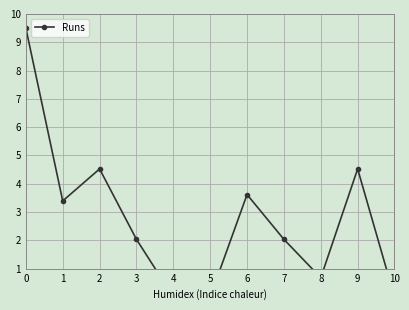

List the labels in order of value, largest first.

0, 2, 9, 6, 1, 3, 7, 8, 4, 5, 10